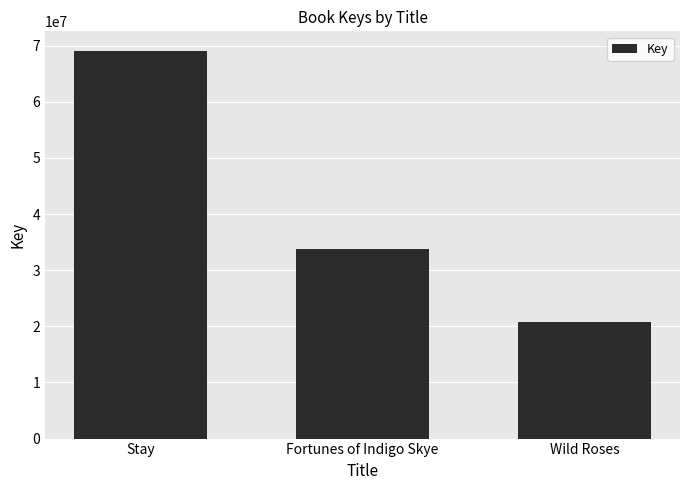

What is the difference between the maximum and second lowest values?

35273110